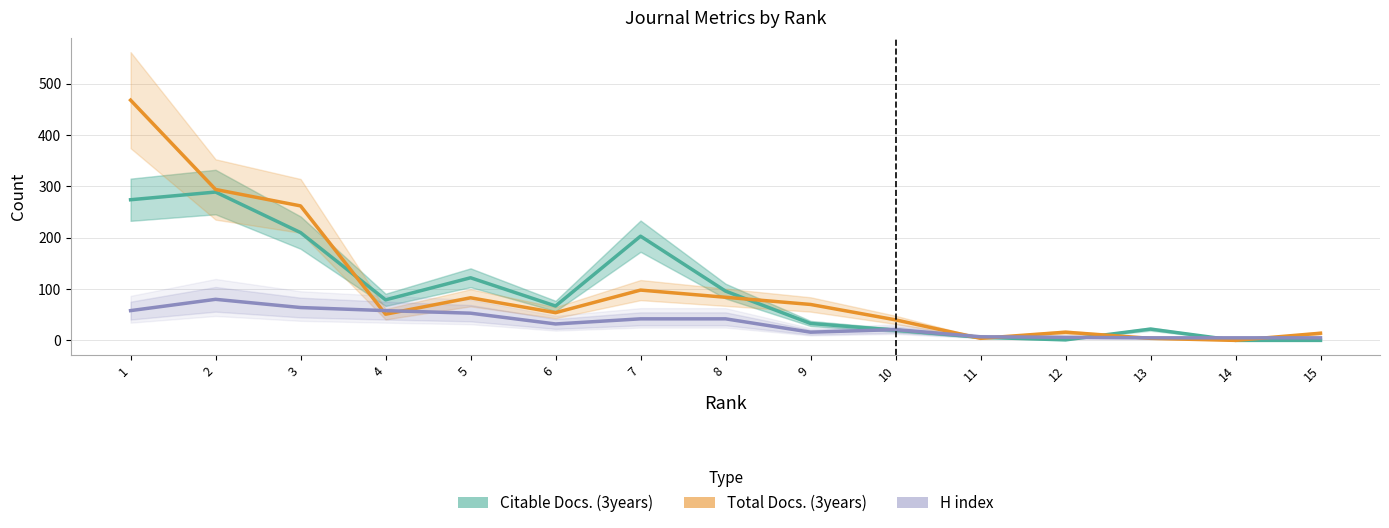

How many times do H index and Total Docs. (3years) cross each other?

6